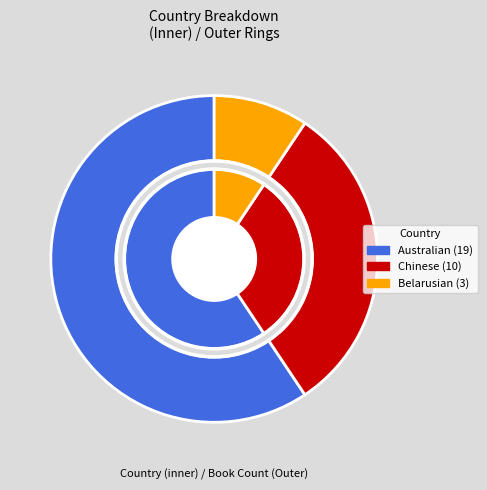

Between Belarusian and Chinese, which is larger?

Chinese